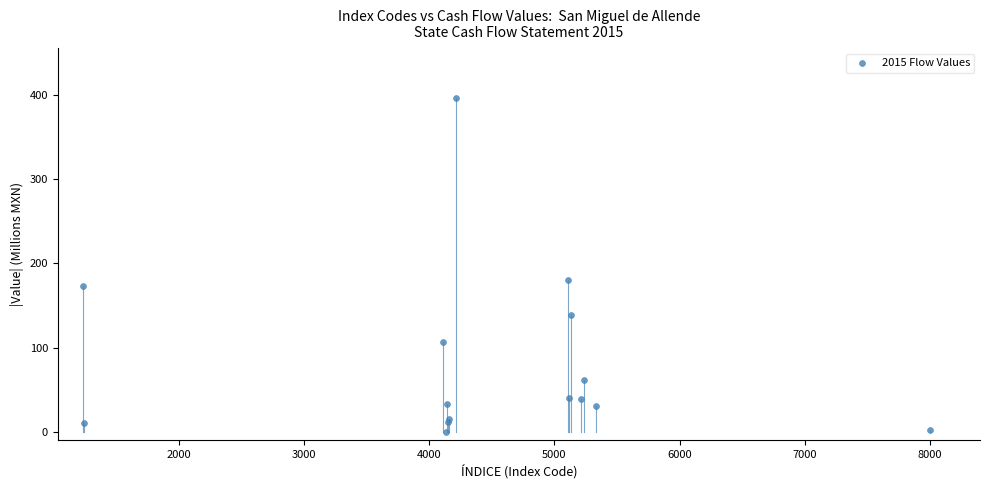

What Y value in the scatter plot is closest to 197?

180.2